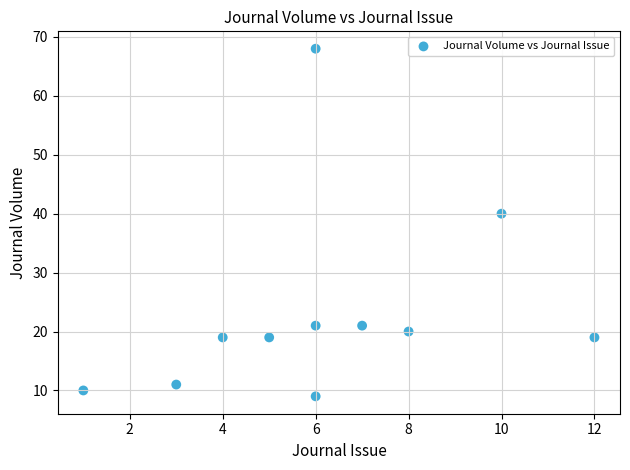

What is the range of Y values (max minus min)?

59